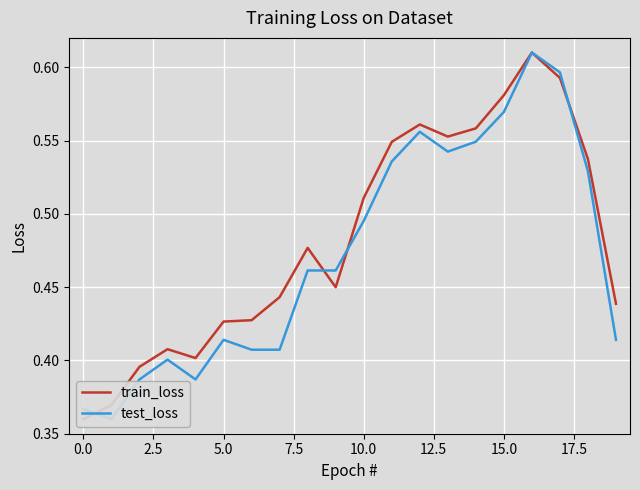

What is the difference between the maximum and minimum values in the train_loss series?

0.2